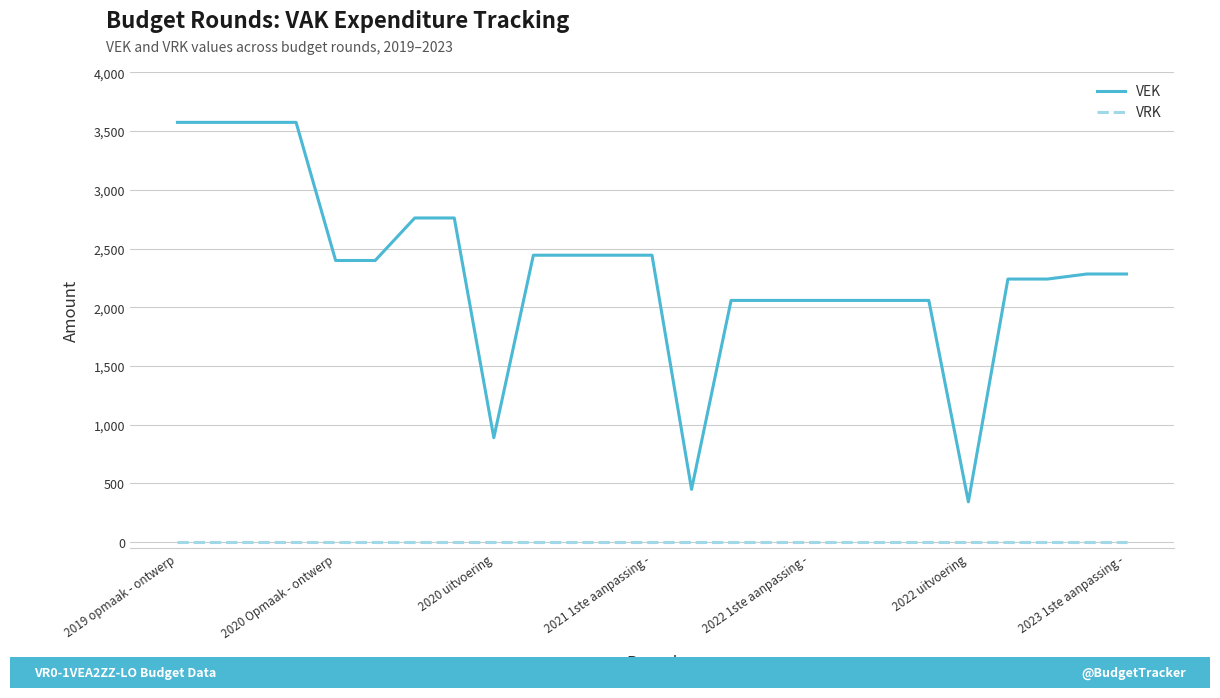

What is the minimum value for VEK?

343